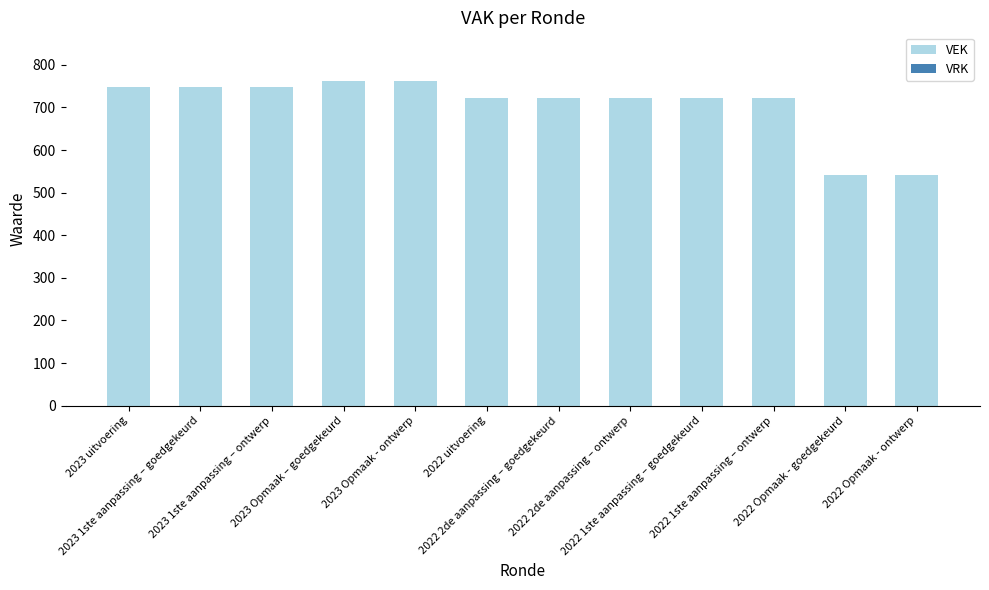

What is the sum of all values?

8462